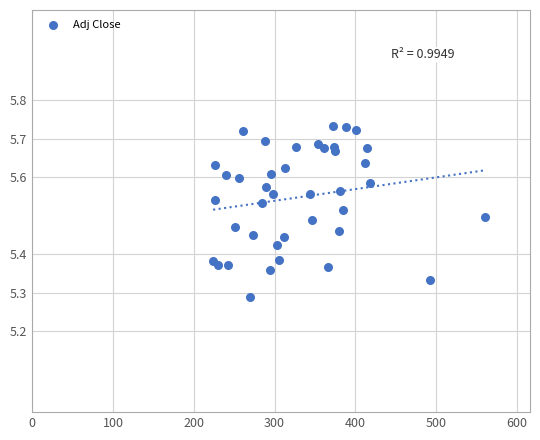

What is the range of Y values (max minus min)?

0.4